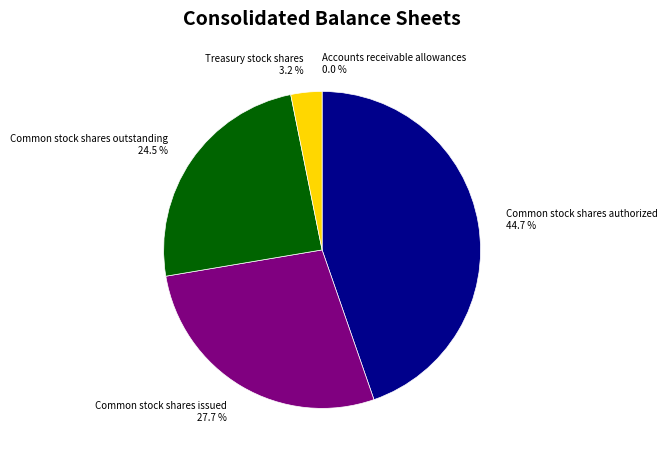

Is there a majority slice in this chart?

No